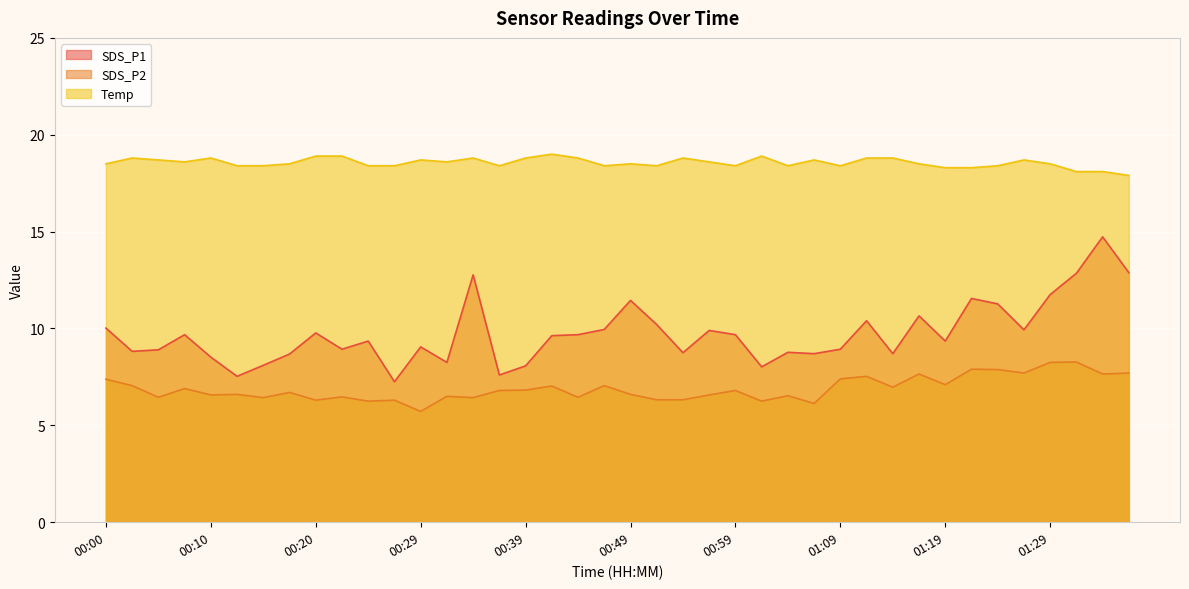

Reading left to right, what are all the values shown in this chart?

SDS_P1: 00:00=10.0	00:03=8.8	00:05=8.9	00:08=9.7	00:10=8.5	00:12=7.5	00:15=8.1	00:17=8.7	00:20=9.8	00:22=8.9	00:25=9.3	00:27=7.2	00:29=9.1	00:32=8.2	00:34=12.8	00:37=7.6	00:39=8.1	00:42=9.6	00:44=9.7	00:47=9.9	00:49=11.4	00:51=10.2	00:54=8.8	00:56=9.9	00:59=9.7	01:01=8.0	01:04=8.8	01:06=8.7	01:09=8.9	01:11=10.4	01:14=8.7	01:17=10.7	01:19=9.3	01:22=11.6	01:24=11.3	01:27=9.9	01:29=11.8	01:32=12.8	01:34=14.7	01:37=12.9
SDS_P2: 00:00=7.4	00:03=7.0	00:05=6.5	00:08=6.9	00:10=6.6	00:12=6.6	00:15=6.4	00:17=6.7	00:20=6.3	00:22=6.5	00:25=6.2	00:27=6.3	00:29=5.7	00:32=6.5	00:34=6.4	00:37=6.8	00:39=6.8	00:42=7.0	00:44=6.5	00:47=7.0	00:49=6.6	00:51=6.3	00:54=6.3	00:56=6.6	00:59=6.8	01:01=6.2	01:04=6.5	01:06=6.1	01:09=7.4	01:11=7.5	01:14=7.0	01:17=7.7	01:19=7.1	01:22=7.9	01:24=7.9	01:27=7.7	01:29=8.2	01:32=8.3	01:34=7.7	01:37=7.7
Temp: 00:00=18.5	00:03=18.8	00:05=18.7	00:08=18.6	00:10=18.8	00:12=18.4	00:15=18.4	00:17=18.5	00:20=18.9	00:22=18.9	00:25=18.4	00:27=18.4	00:29=18.7	00:32=18.6	00:34=18.8	00:37=18.4	00:39=18.8	00:42=19.0	00:44=18.8	00:47=18.4	00:49=18.5	00:51=18.4	00:54=18.8	00:56=18.6	00:59=18.4	01:01=18.9	01:04=18.4	01:06=18.7	01:09=18.4	01:11=18.8	01:14=18.8	01:17=18.5	01:19=18.3	01:22=18.3	01:24=18.4	01:27=18.7	01:29=18.5	01:32=18.1	01:34=18.1	01:37=17.9